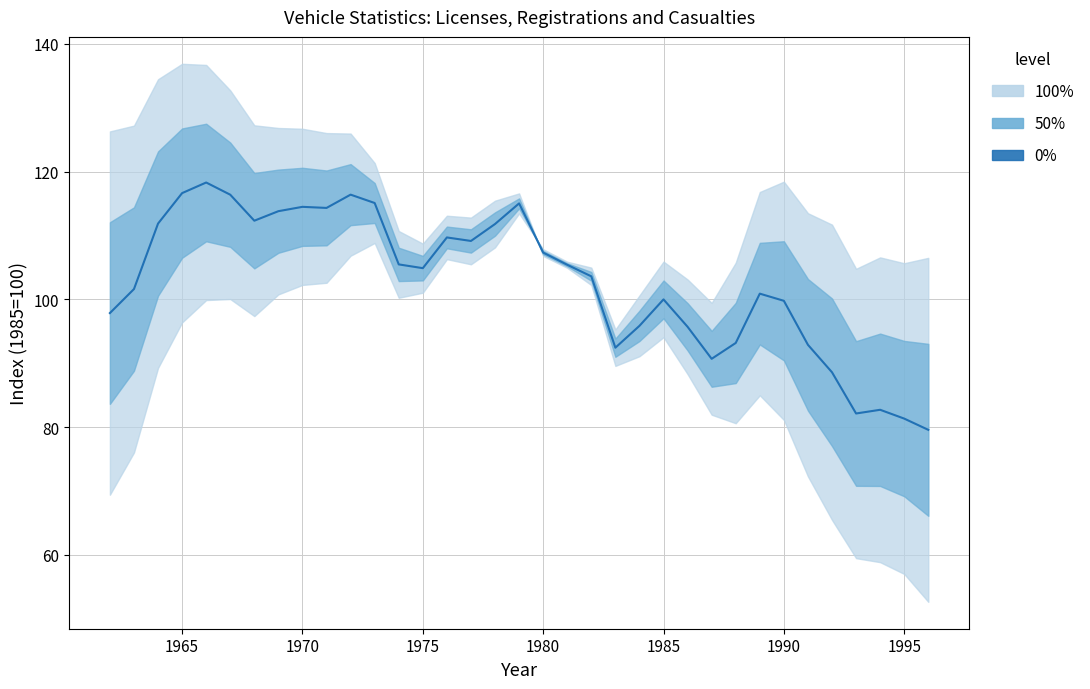

What is the change in value from 1970 to 33?

-30.5